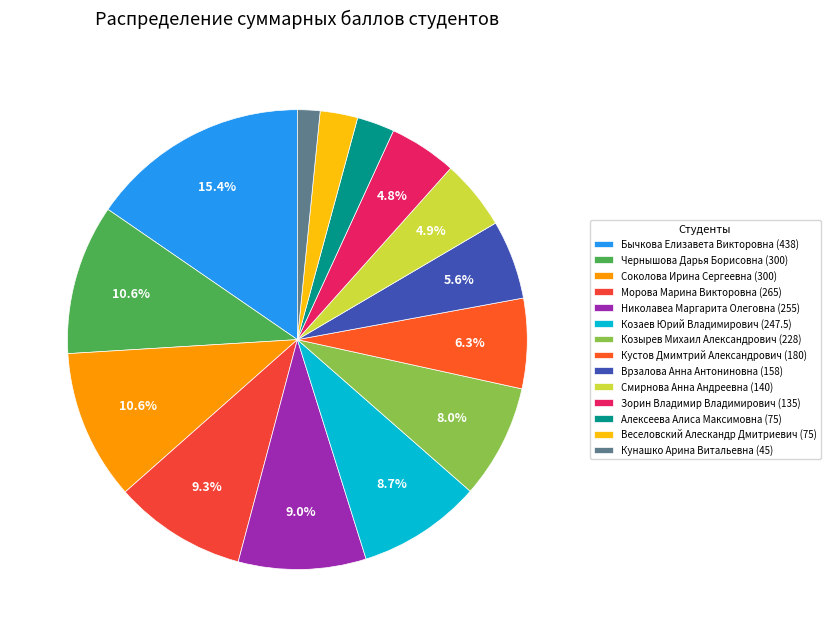

Which slice is the smallest?

Кунашко Арина Витальевна